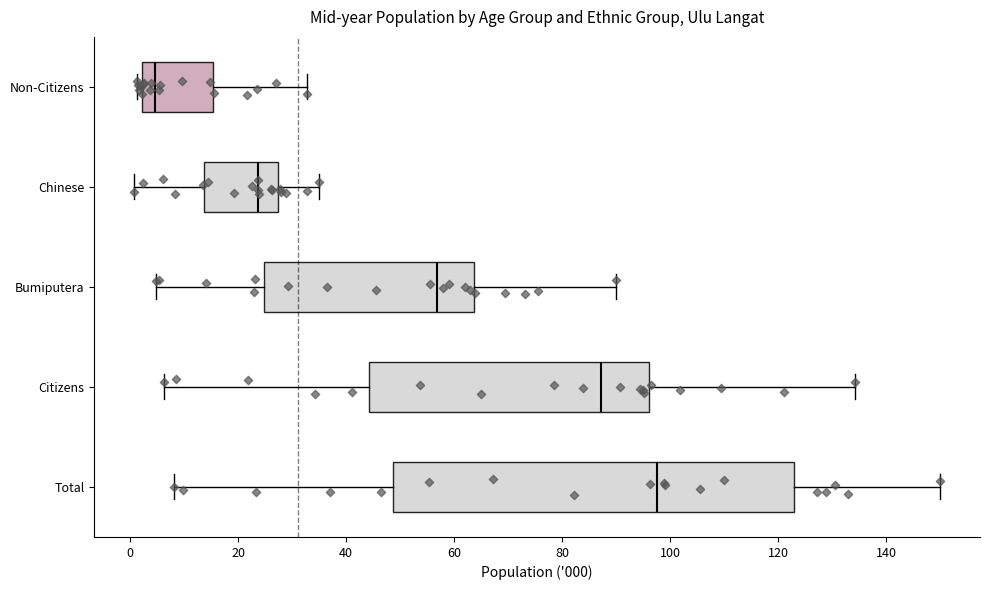

Reading bottom to top, transcribe this box plot: for each box, give where its median line is, the range the box spans, and where its two whiskers end, as read against the x-axis. The values are not printed on the chart, so give them approximately, as read against the axis.

Total: median 98, box 48 to 122, whiskers 8 to 150
Citizens: median 88, box 44 to 96, whiskers 6 to 134
Bumiputera: median 56, box 24 to 64, whiskers 4 to 90
Chinese: median 24, box 14 to 28, whiskers 0 to 36
Non-Citizens: median 4, box 2 to 16, whiskers 2 (just left of the box's left edge) to 32